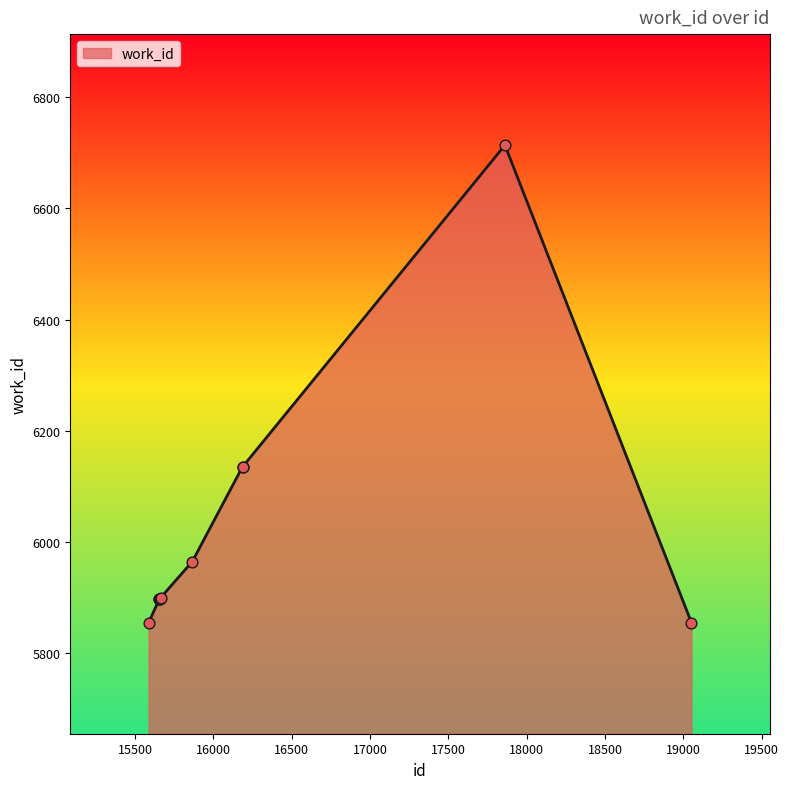

What is the smallest value displayed?

5854